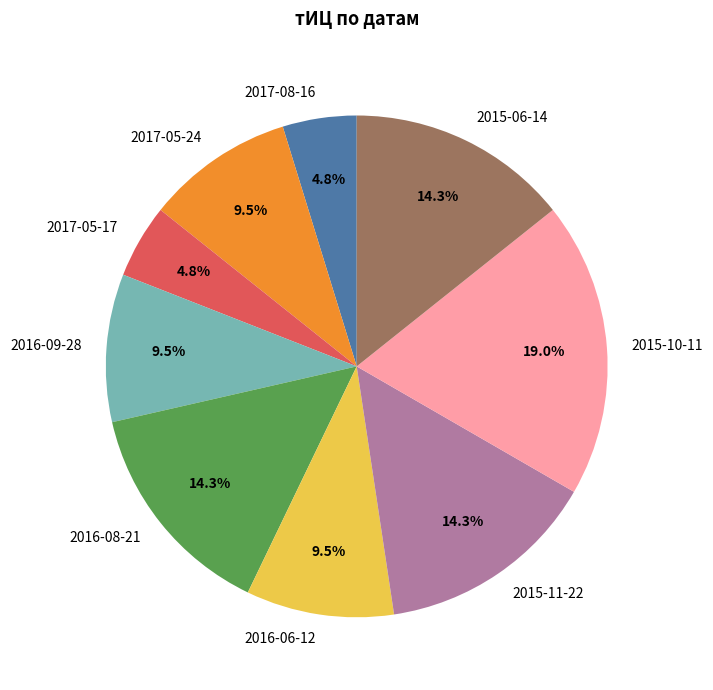

Approximately how many times larger is the value at 2017-05-24 compared to 2017-08-16?

2.0